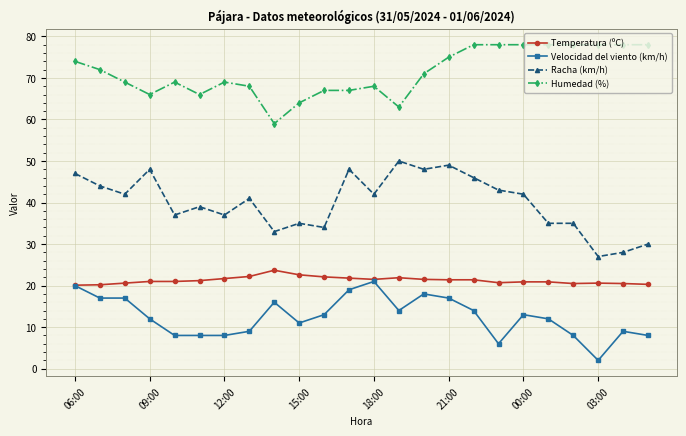

True or false: Velocidad del viento (km/h) has more than 1 interior local peaks.

True